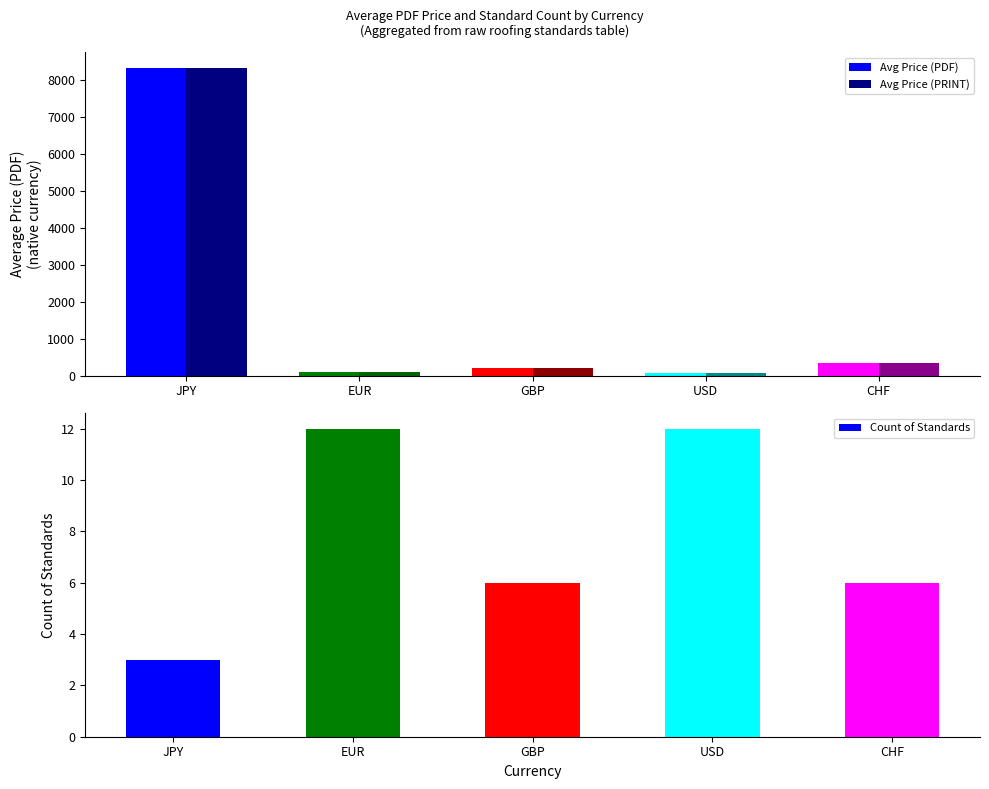

Which has a higher value, USD or EUR?

EUR